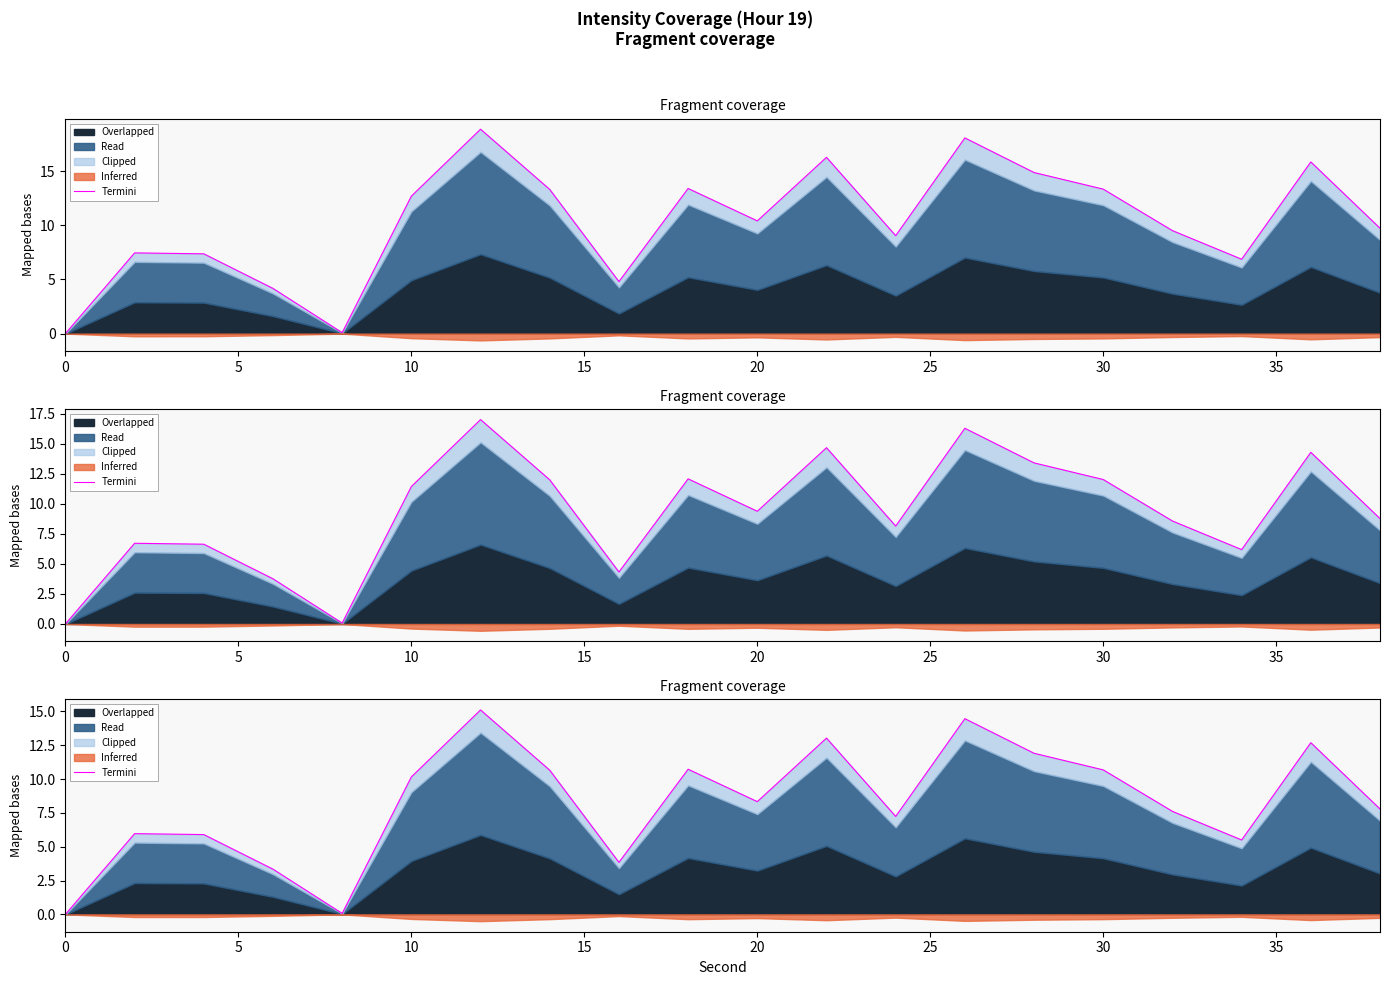

True or false: the data shows 4.7 at 19.

False